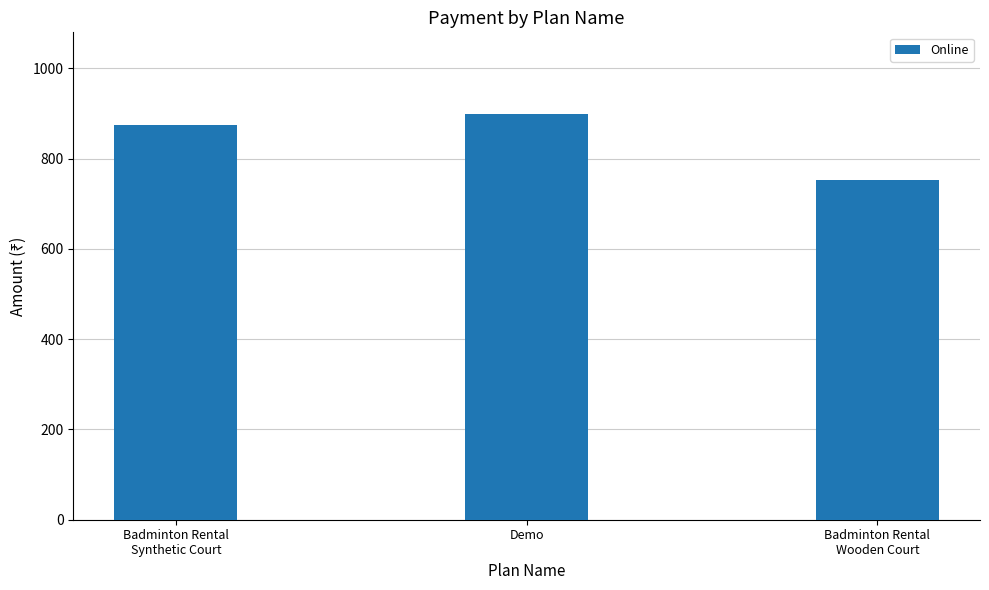

How many bars are there in total?

3